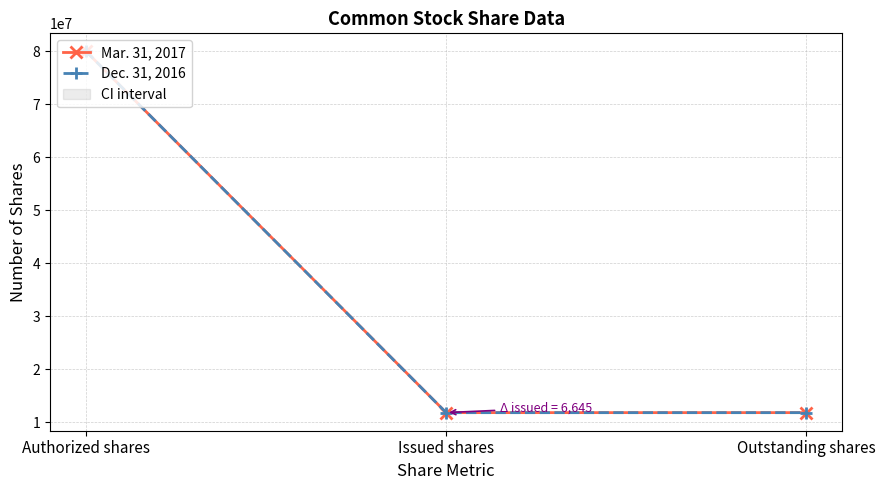

What is the minimum value for Mar. 31, 2017?

11852617